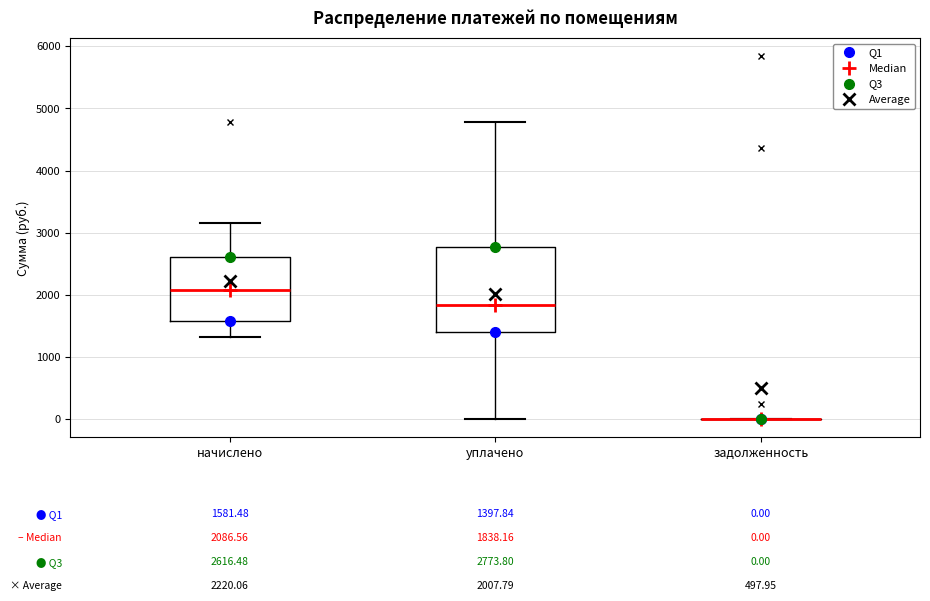

Which box is the tallest, from its lower edge to its upper edge?

уплачено